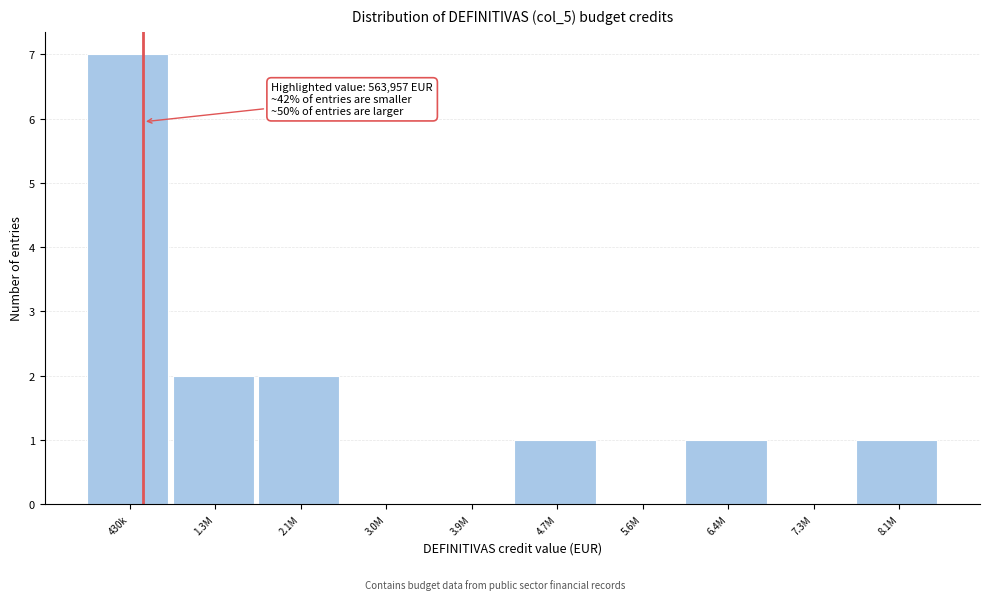

Reading right to left, transcribe all the data shown in this chart.

8.1M=1	7.3M=0	6.4M=1	5.6M=0	4.7M=1	3.9M=0	3.0M=0	2.1M=2	1.3M=2	430k=7